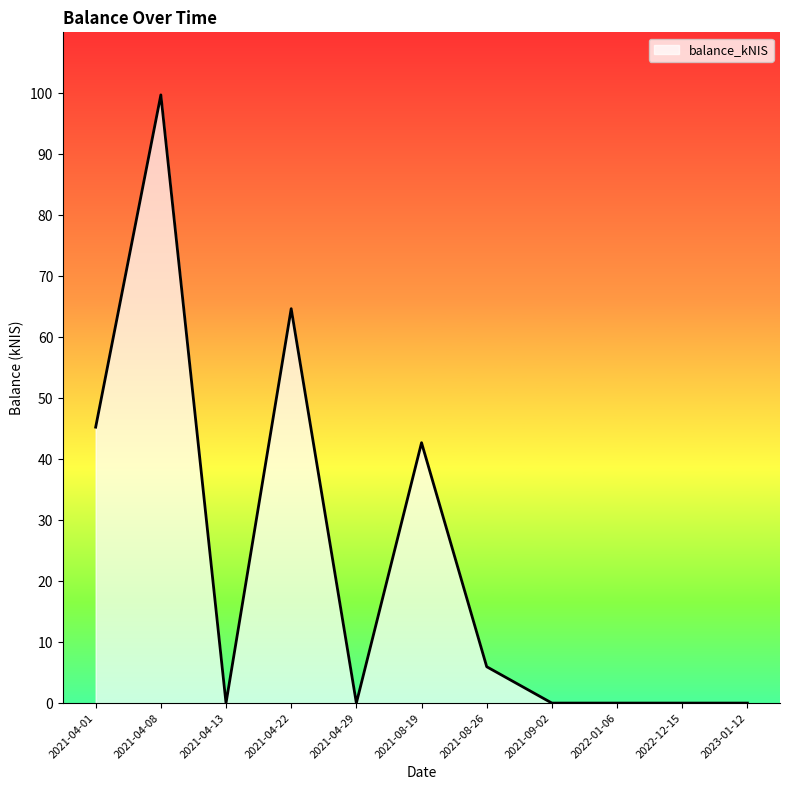

Approximately how many times larger is the value at 2021-08-19 compared to 2021-04-08?

0.4